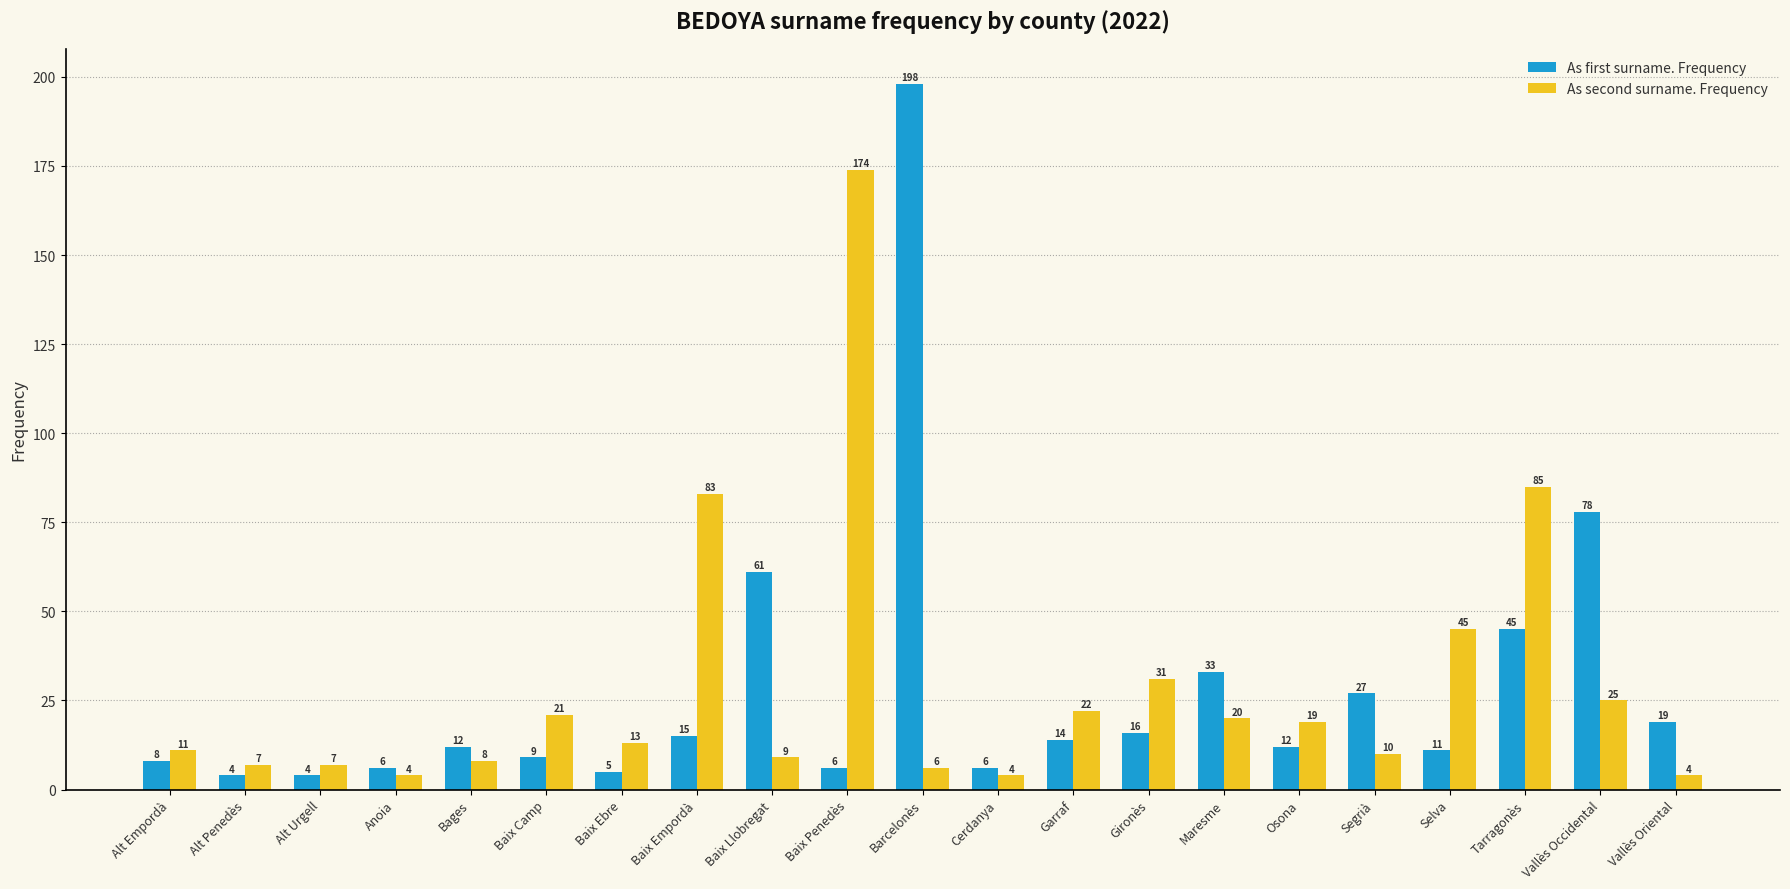

What is the difference between the As second surname. Frequency values at Segrià and Barcelonès?

4